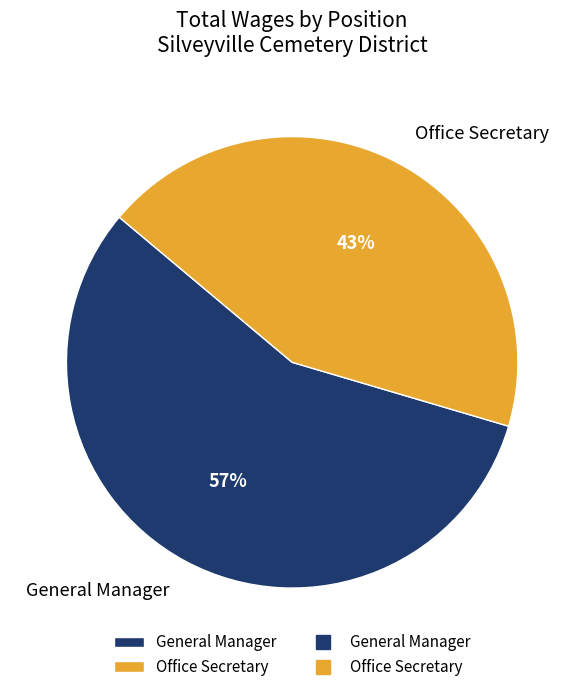

The Office Secretary slice represents 49% of the pie. True or false?

False